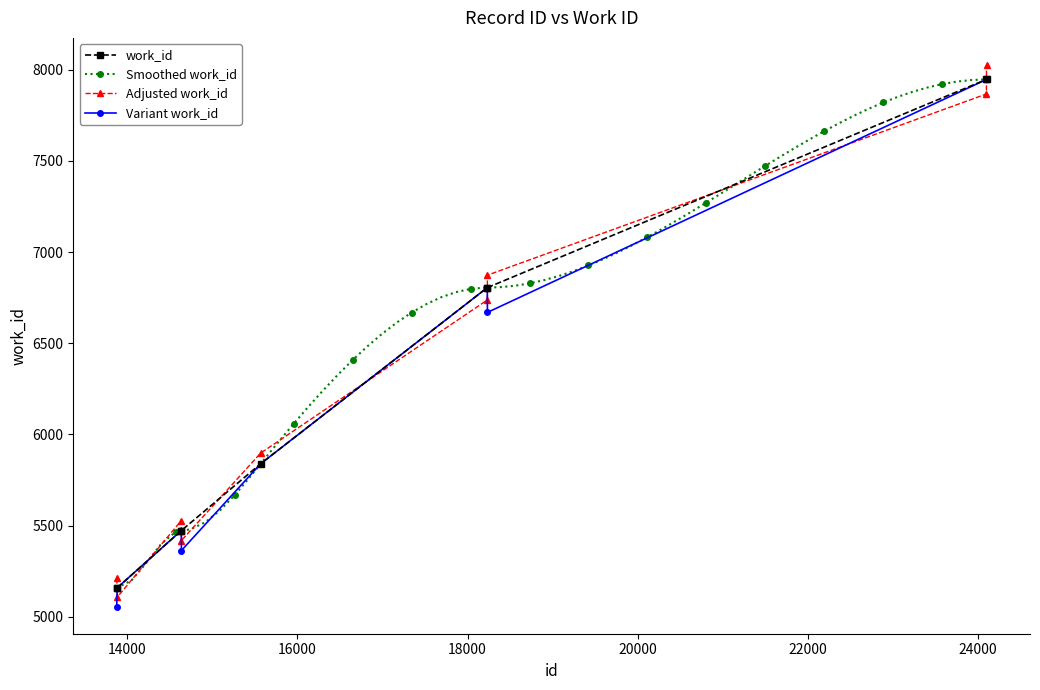

At how many categories does at least one series exceed 7492?

2